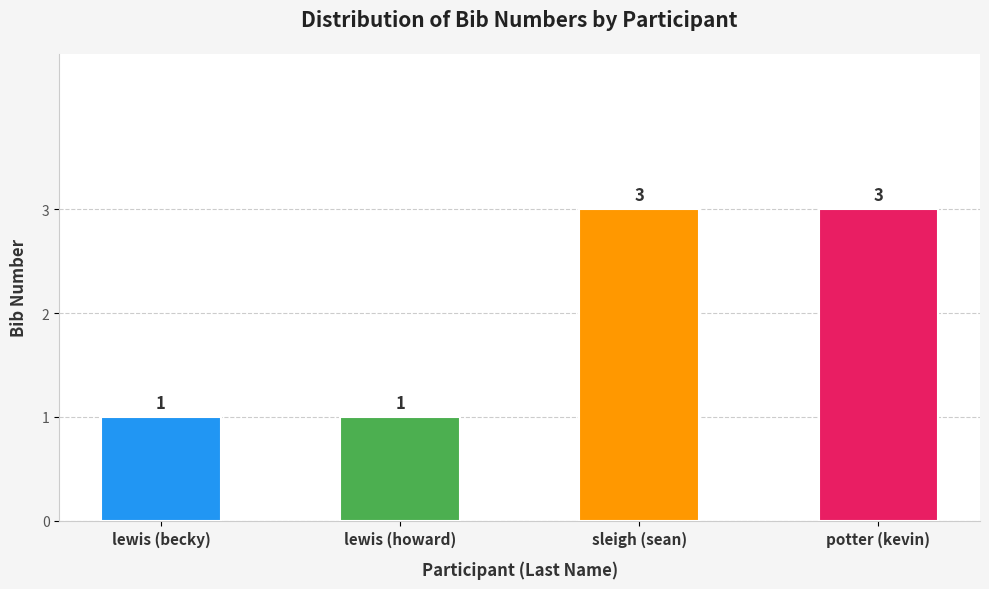

Count the number of categories in the chart.

4